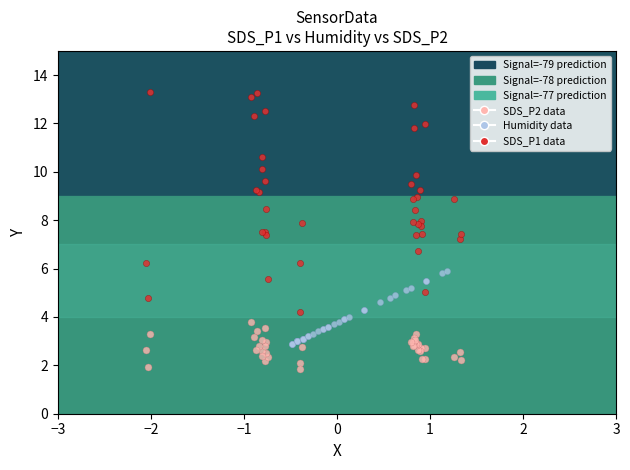

Which series has the widest spread of Y values?

SDS_P1 data